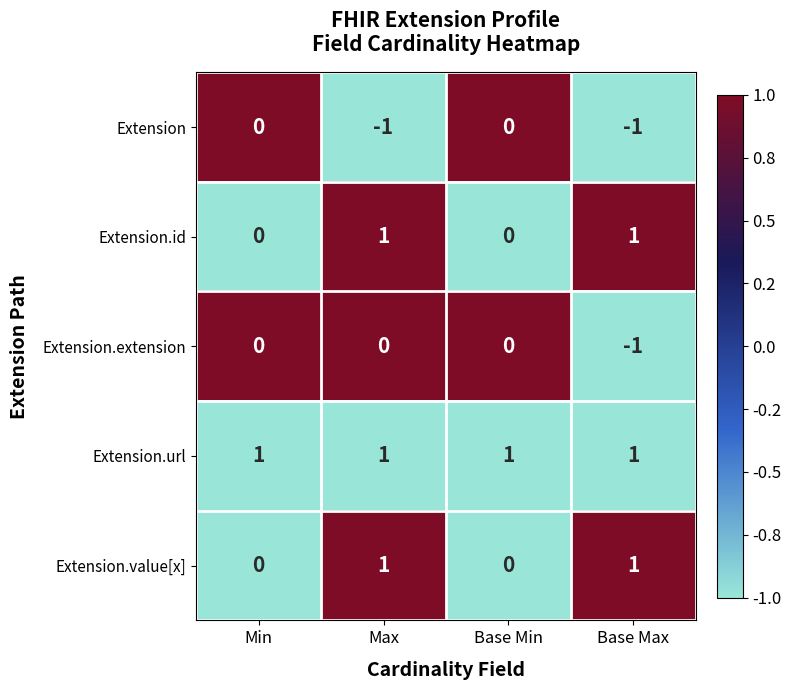

Which series has the largest total across all categories?

Extension.url